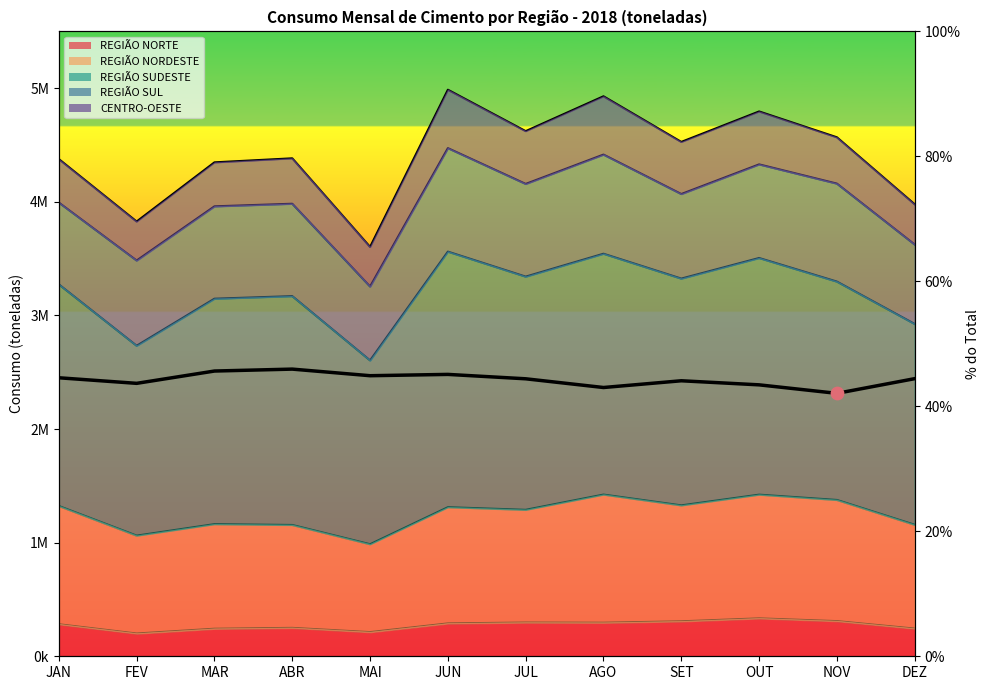

What is the change in value from JUN to SET?

-1.0